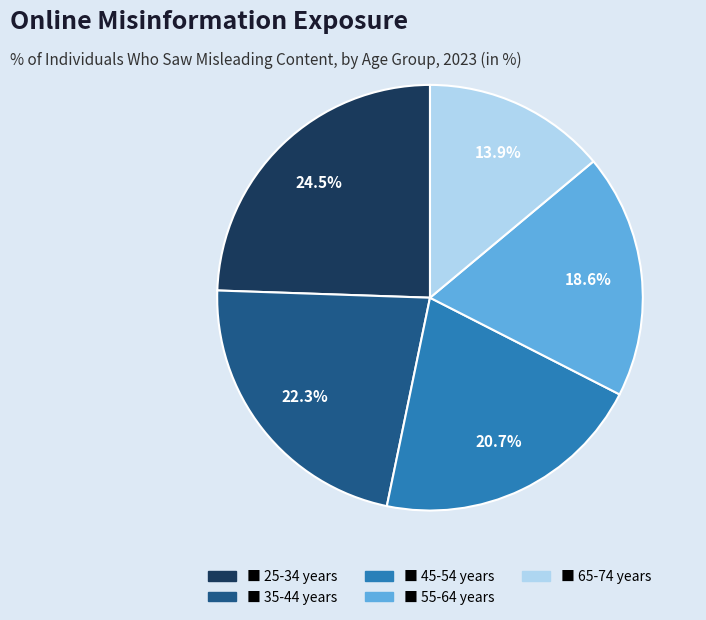

Is there any slice that represents more than half of the pie?

No